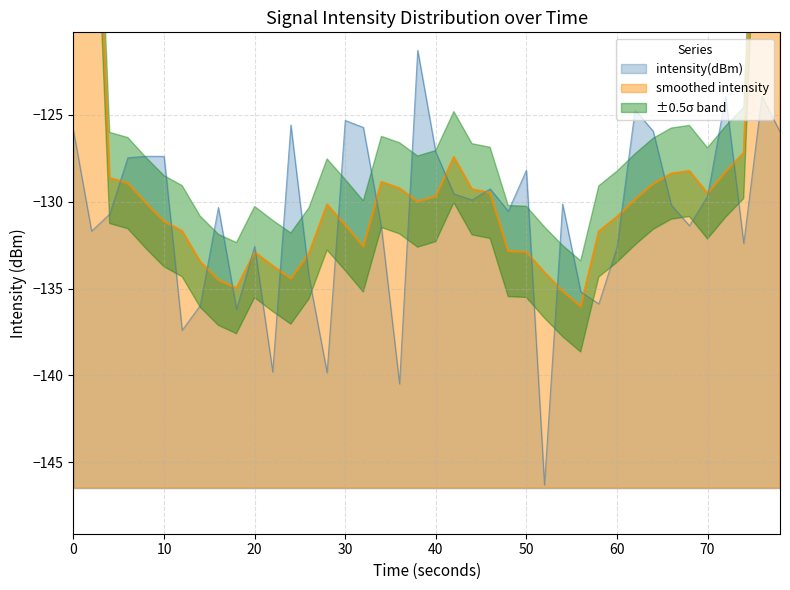

How many interior local peaks (higher than both neighbors) does the data have?

12